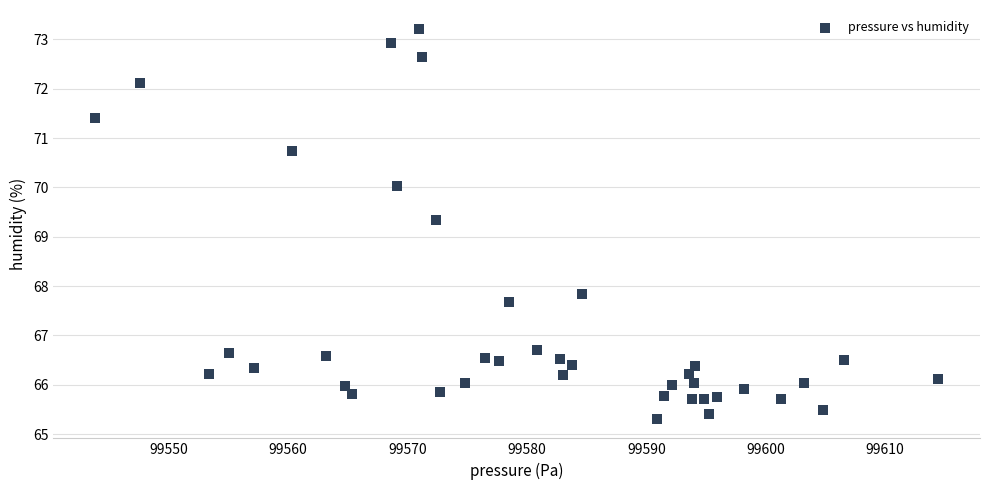

What is the range of Y values (max minus min)?

7.9